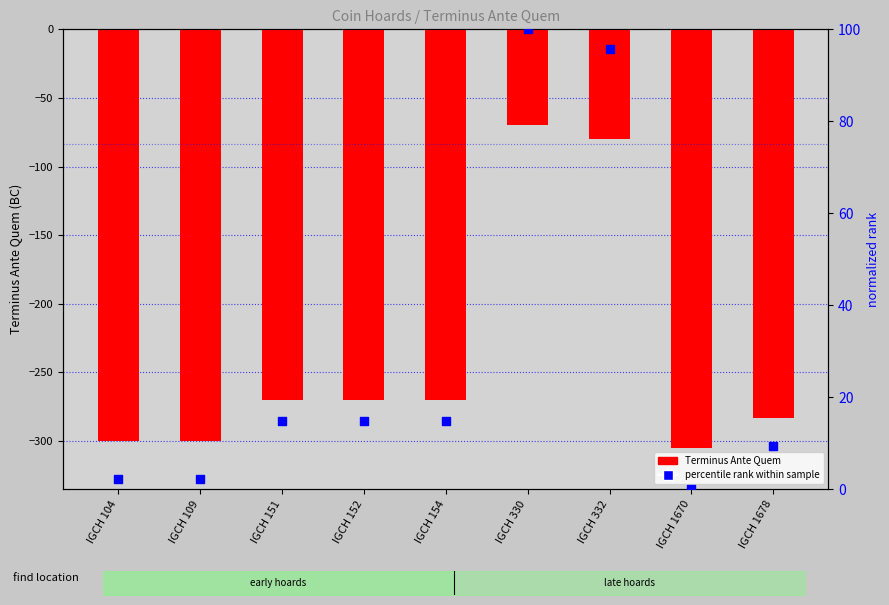

Which series contains the lowest Y value?

Terminus Ante Quem